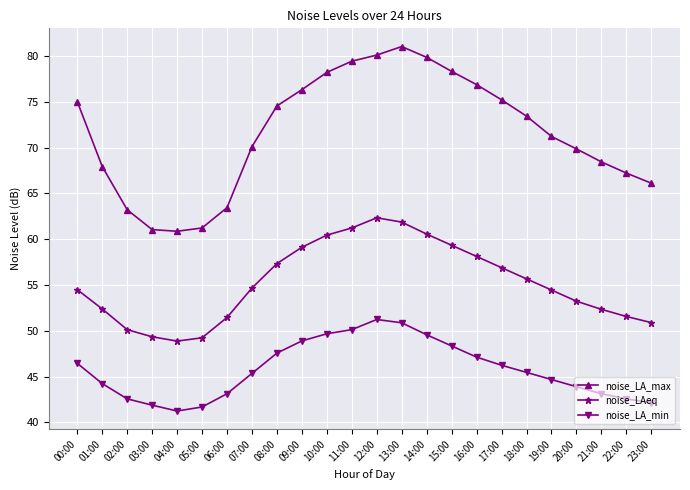

What is the label of the 1st point from the right?

23:00